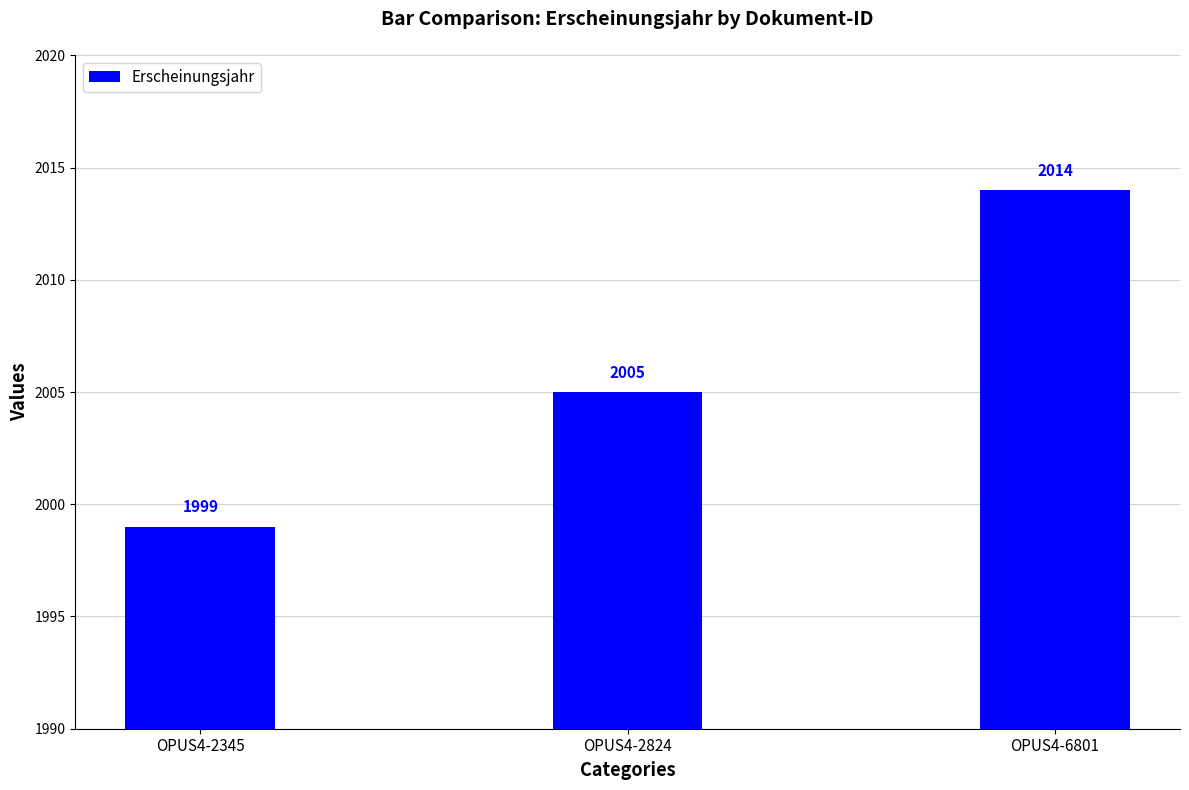

Rank the categories by value from lowest to highest.

OPUS4-2345, OPUS4-2824, OPUS4-6801